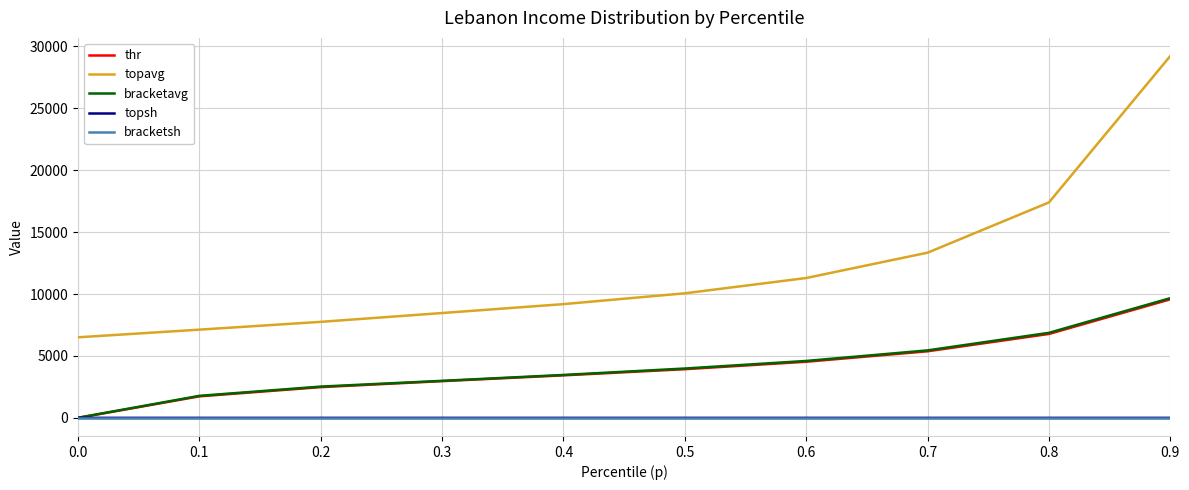

At which label does thr reach its peak?

0.9